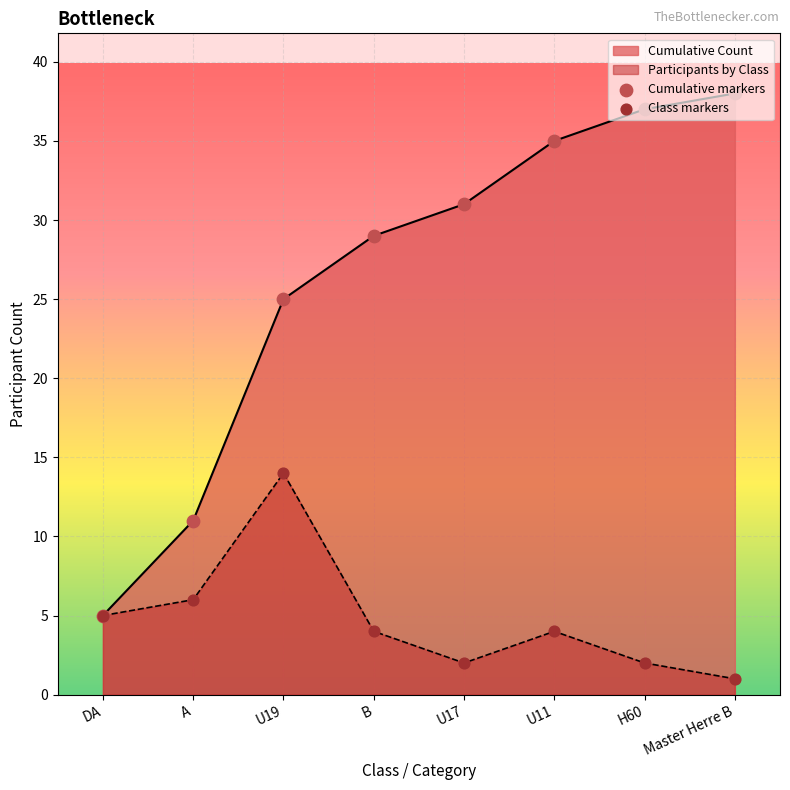

Is the value of Cumulative Count at H60 greater than the value of Participants by Class at B?

Yes